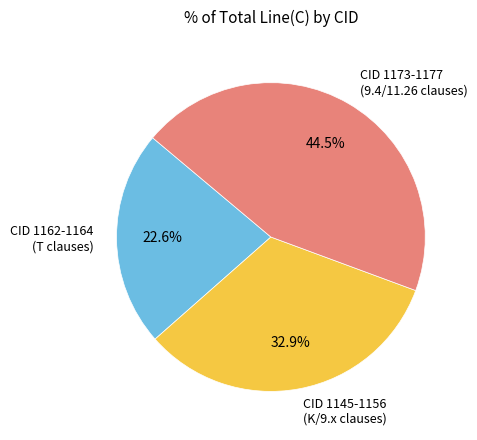

Rank the categories by value from highest to lowest.

CID 1173-1177 (9.4/11.26 clauses), CID 1145-1156 (K/9.x clauses), CID 1162-1164 (T clauses)